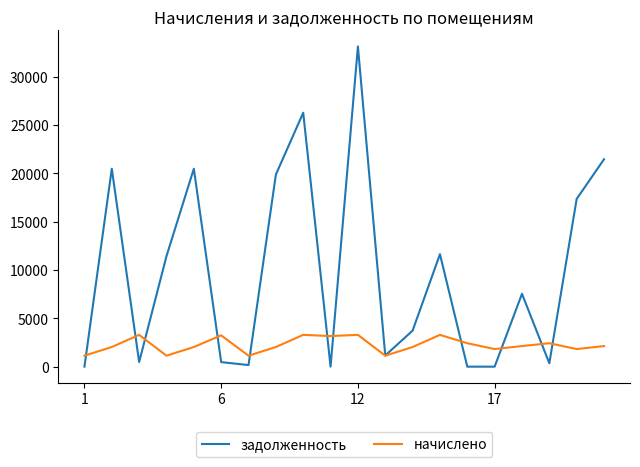

How many values in the начислено series exceed 2129?

10